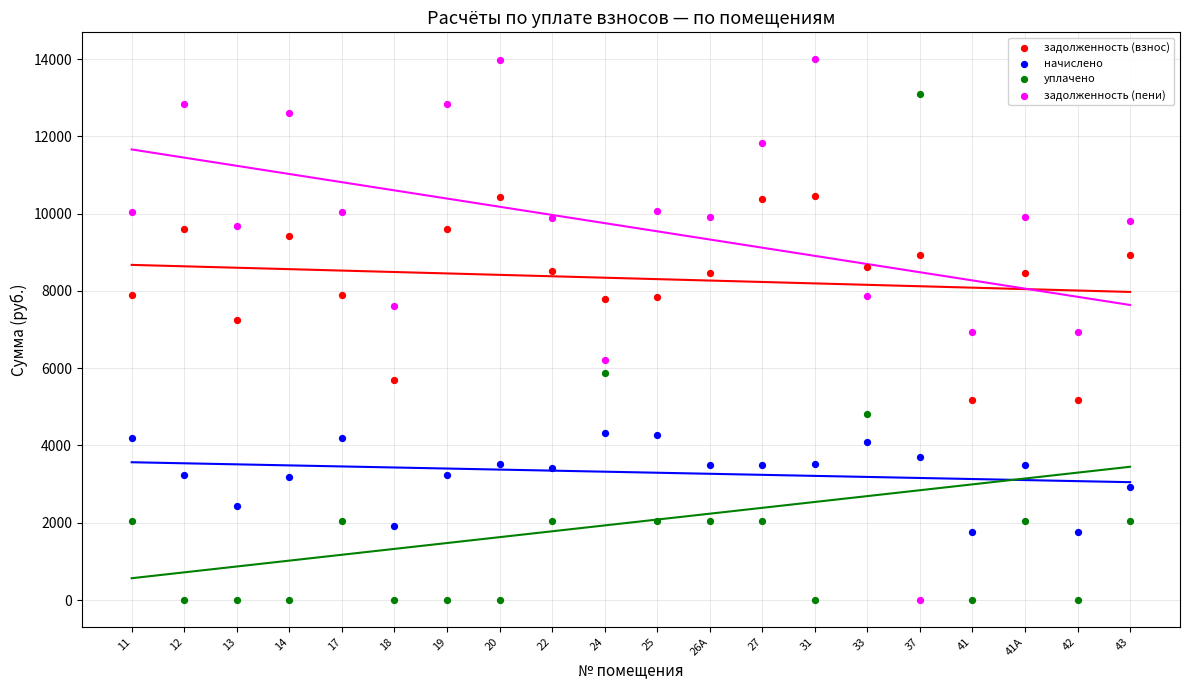

Which series reaches the maximum Y coordinate?

задолженность (пени)